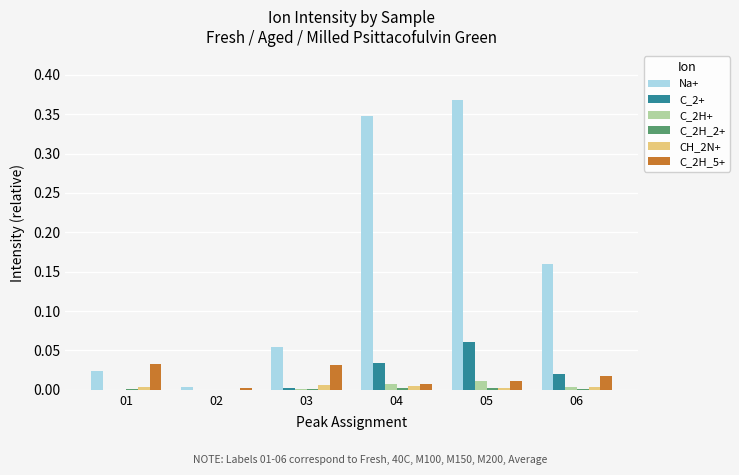

The CH_2N+ series shows 0.0 at 03. True or false?

True